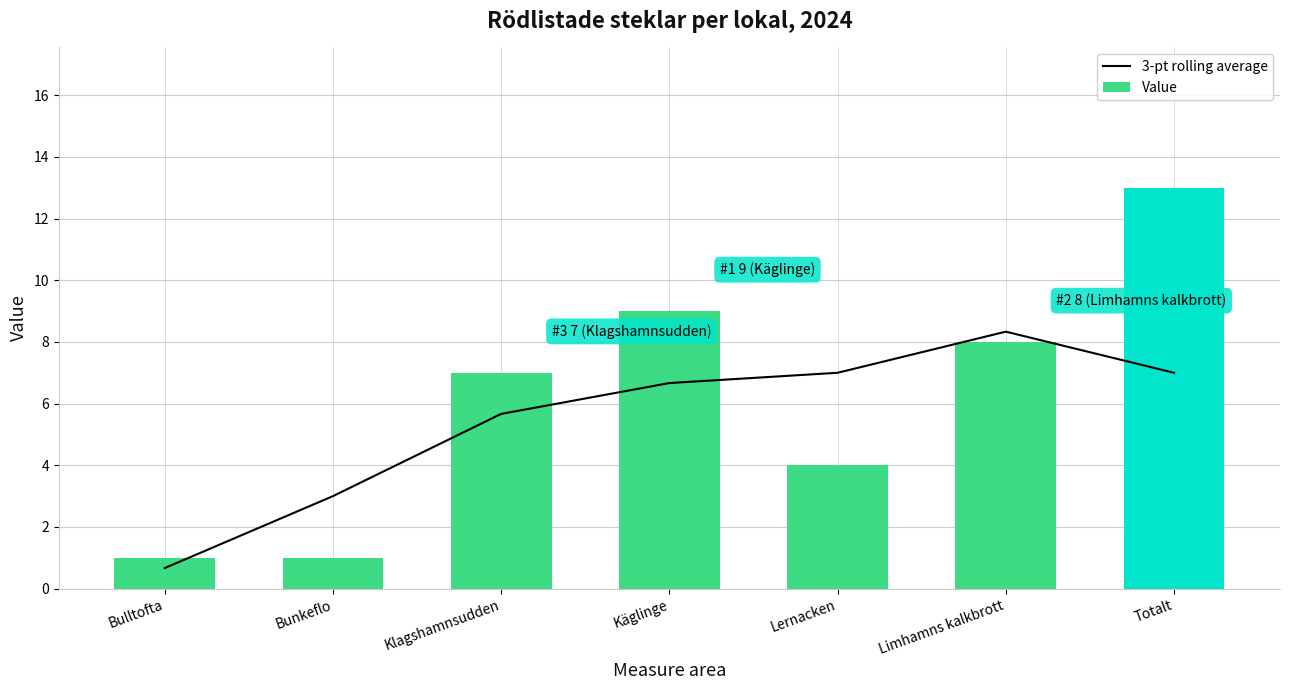

What is the label of the 4th bar from the left?

Käglinge